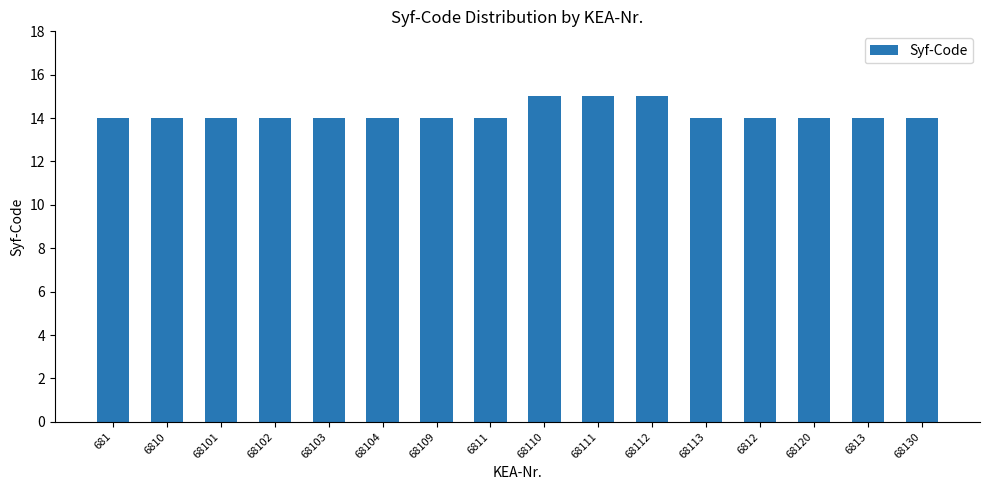

What is the label of the 2nd bar from the right?

6813